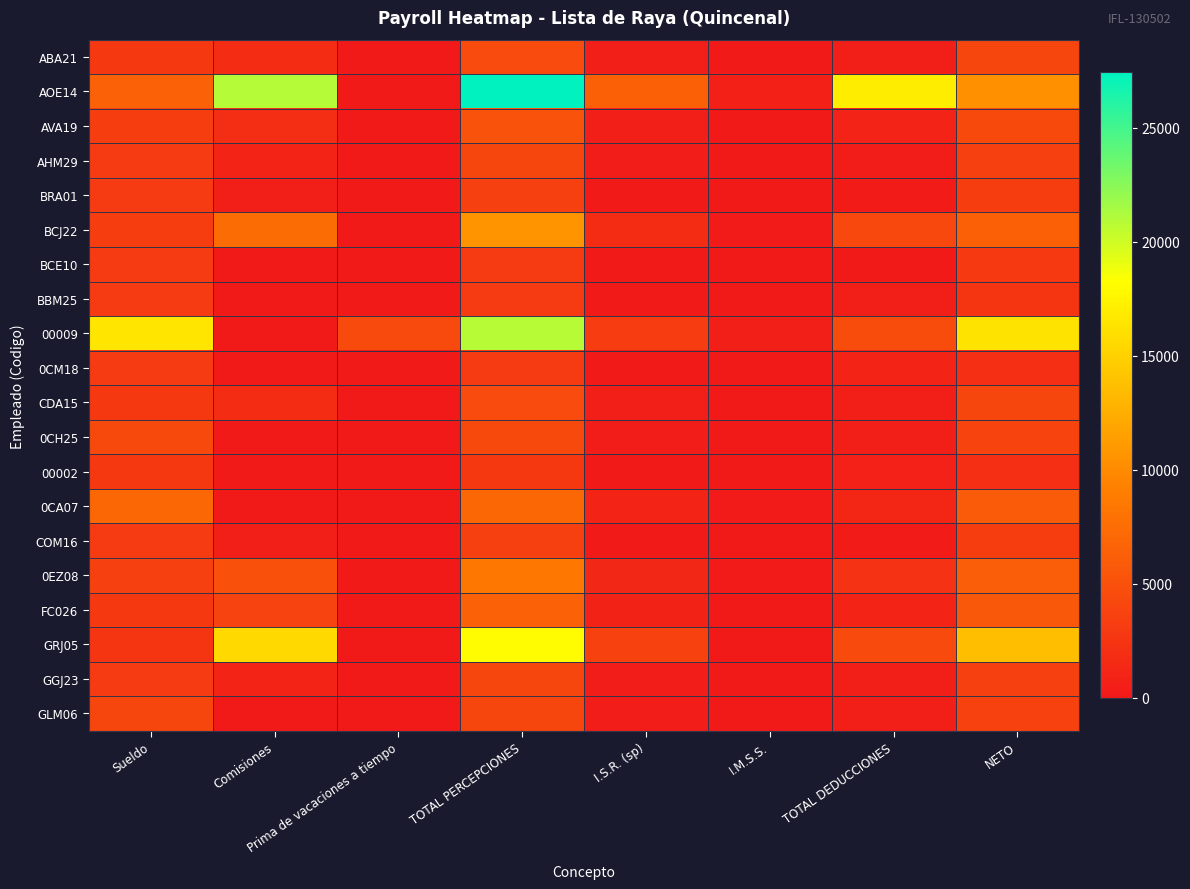

At which category does the chart reach its minimum across all series?

Prima de vacaciones a tiempo